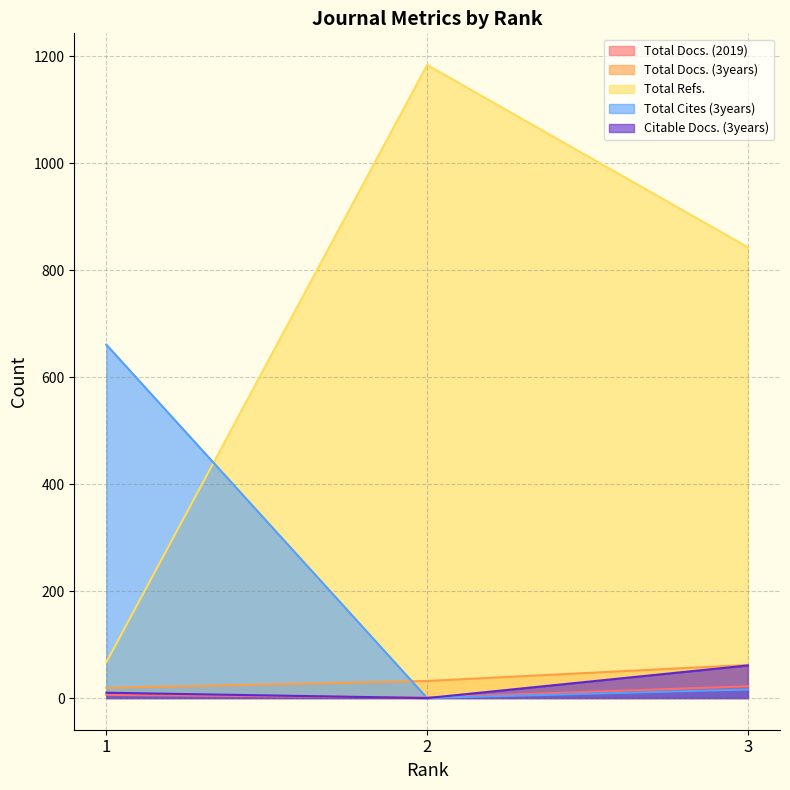

What are all the series names shown in the legend?

Total Docs. (2019), Total Docs. (3years), Total Refs., Total Cites (3years), Citable Docs. (3years)